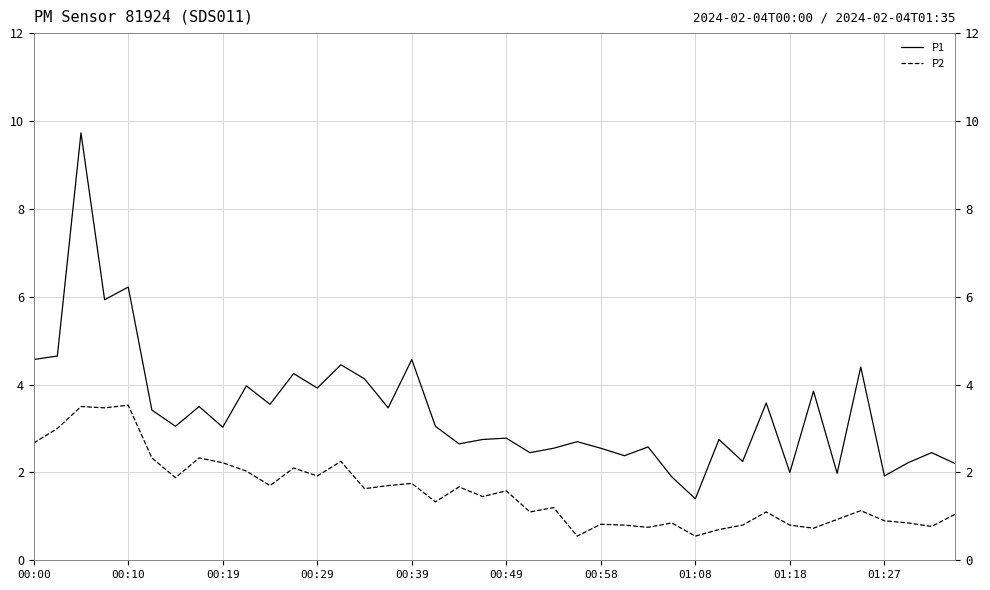

True or false: P2 and P1 intersect in this chart.

False